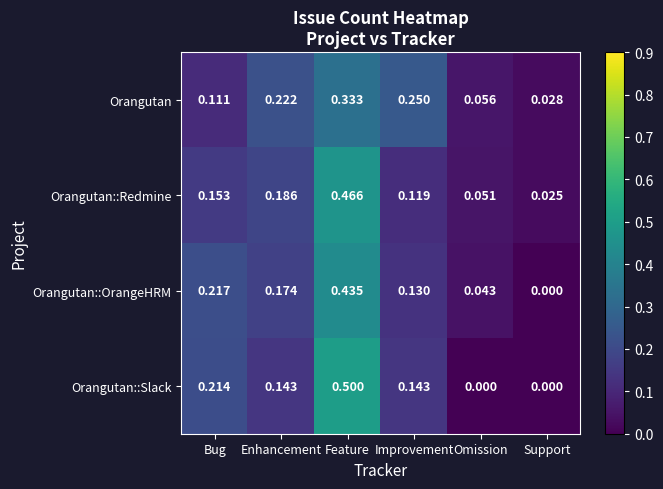

Which series has the largest range (max minus min)?

Orangutan::Slack